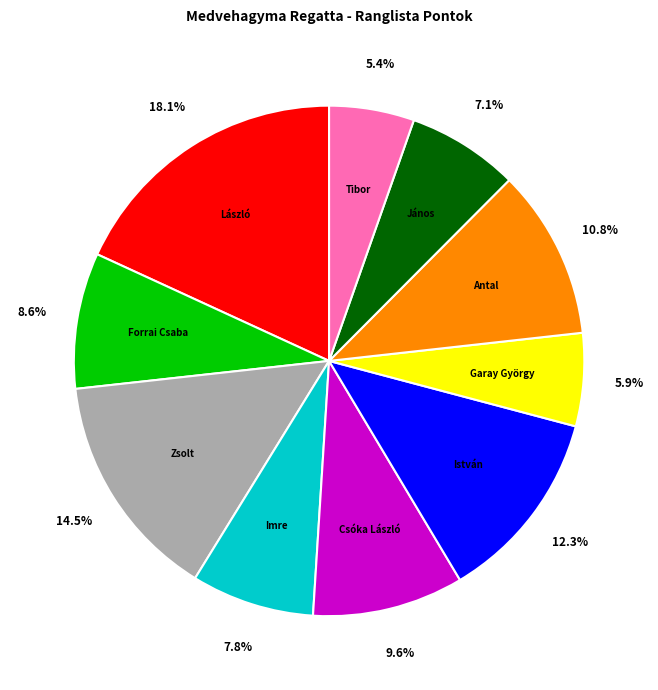

Is there any slice that represents more than half of the pie?

No